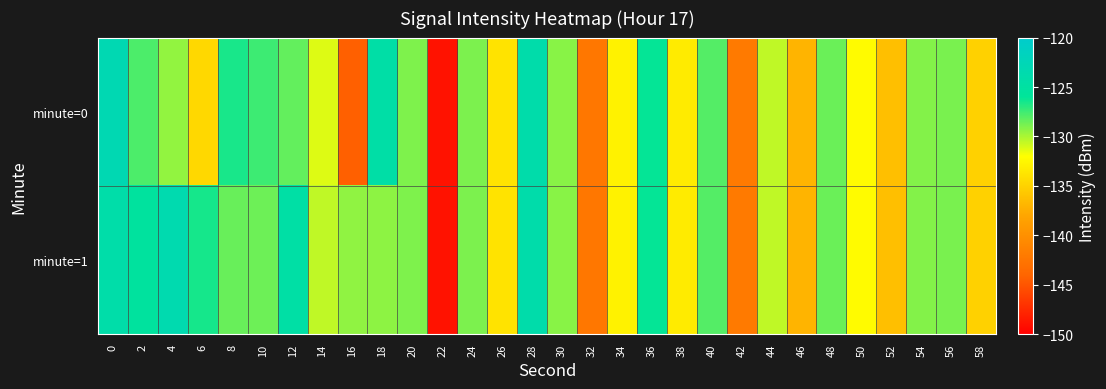

Between 32 and 6, which is larger?

6